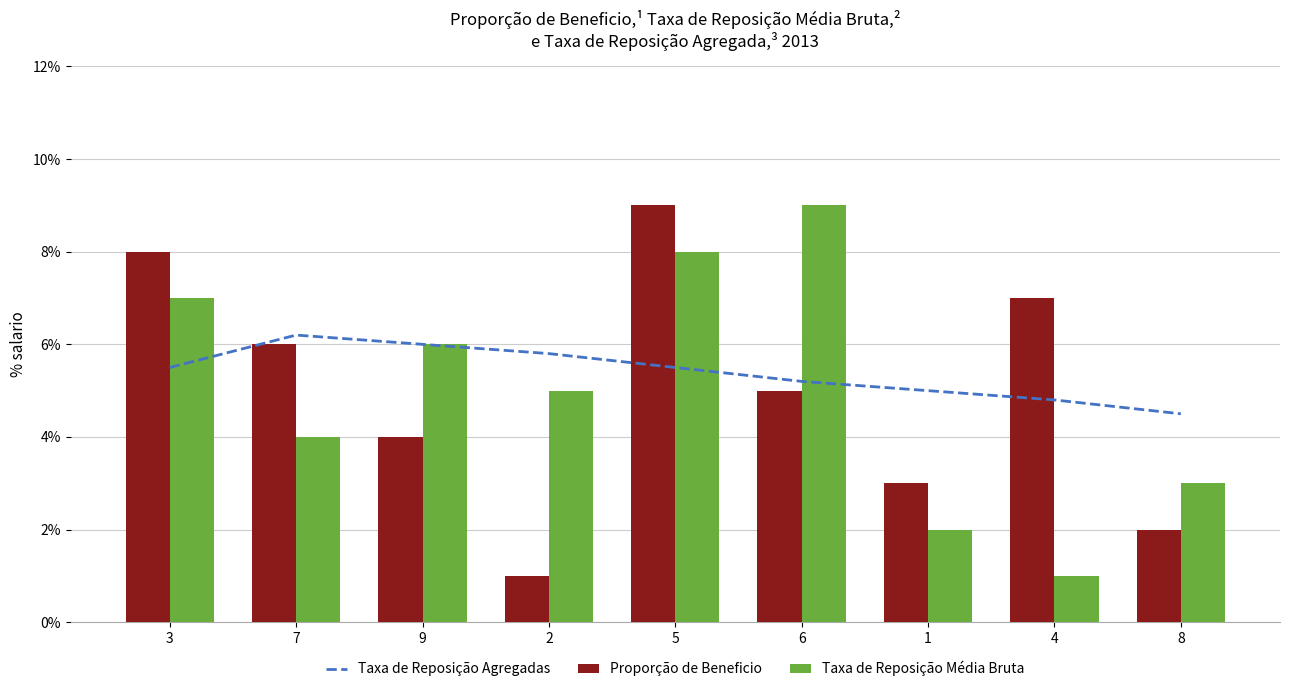

What value does the Taxa de Reposição Média Bruta series have at 6?

9